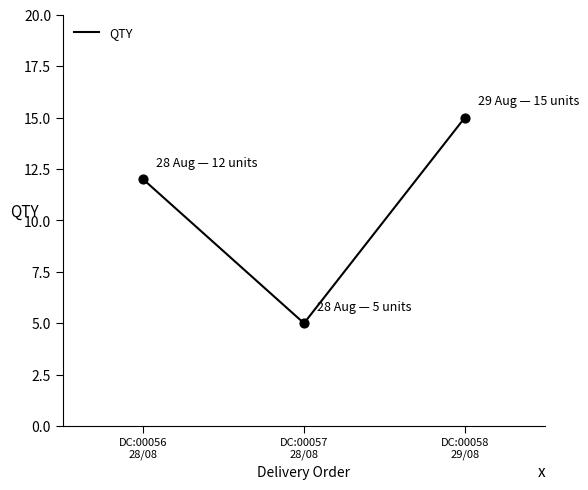

What is the change in value from DC:00056
28/08 to DC:00057
28/08?

-7